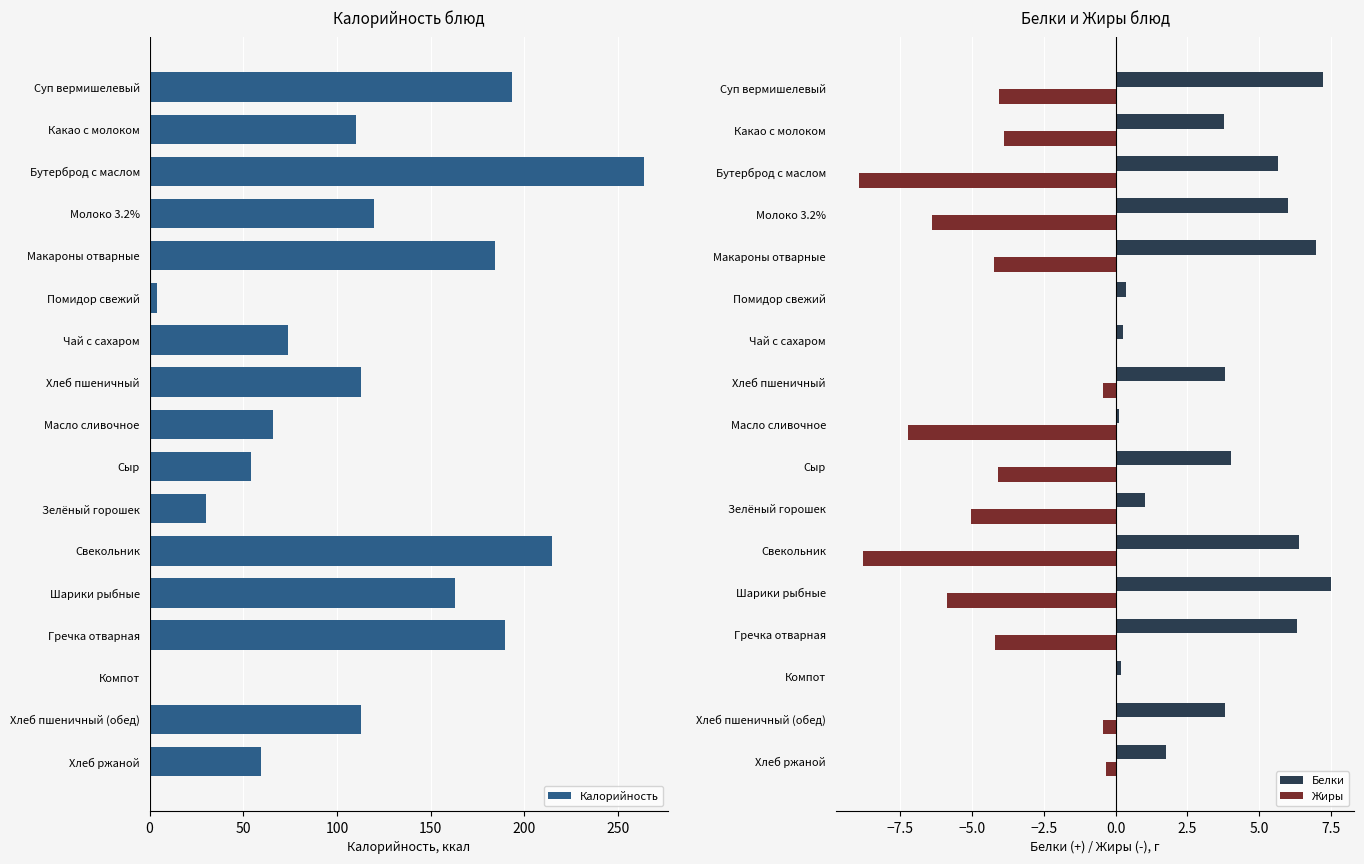

The value of Жиры at Молоко 3.2% is -6.4. True or false?

True